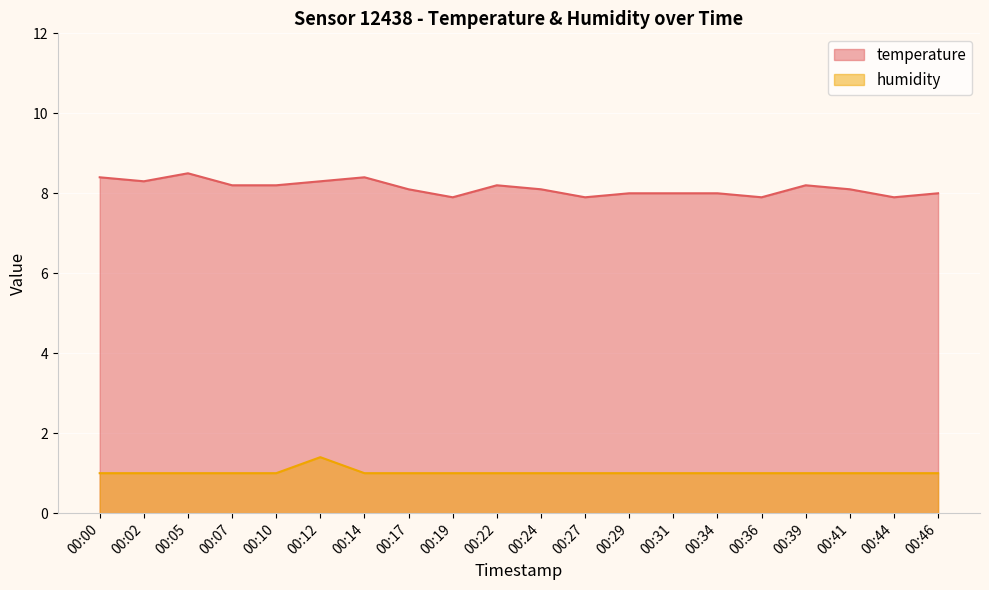

At which category is the sum across all series the highest?

00:12